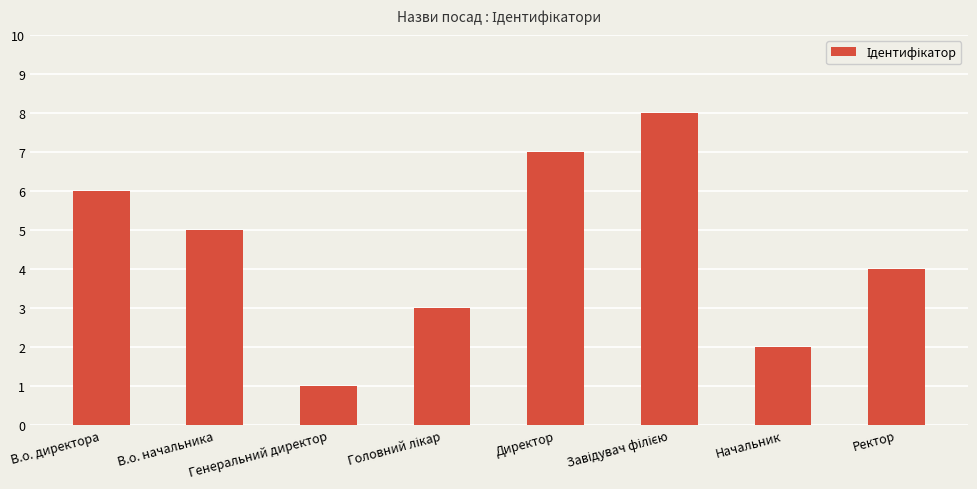

The value at Директор is 10. True or false?

False